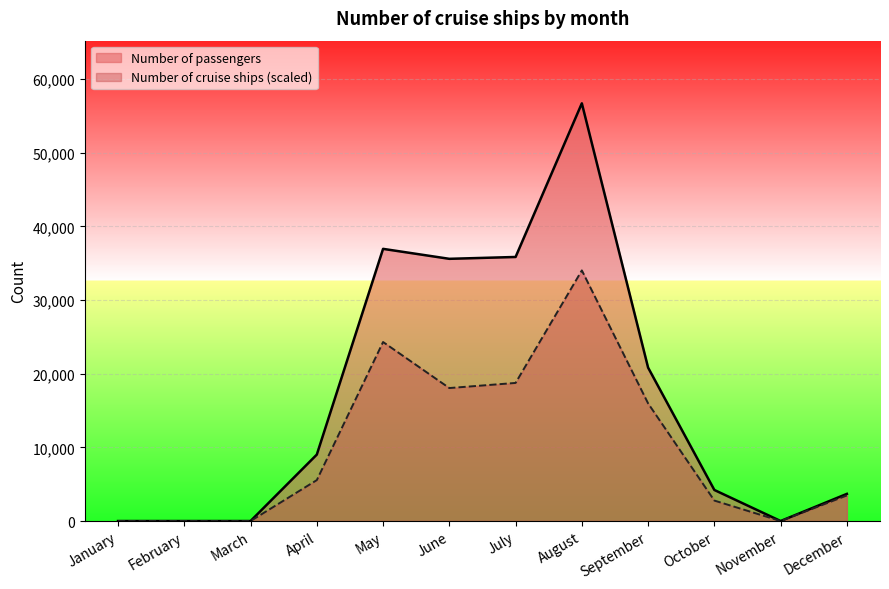

True or false: Number of cruise ships has more than 0 interior local peaks.

True